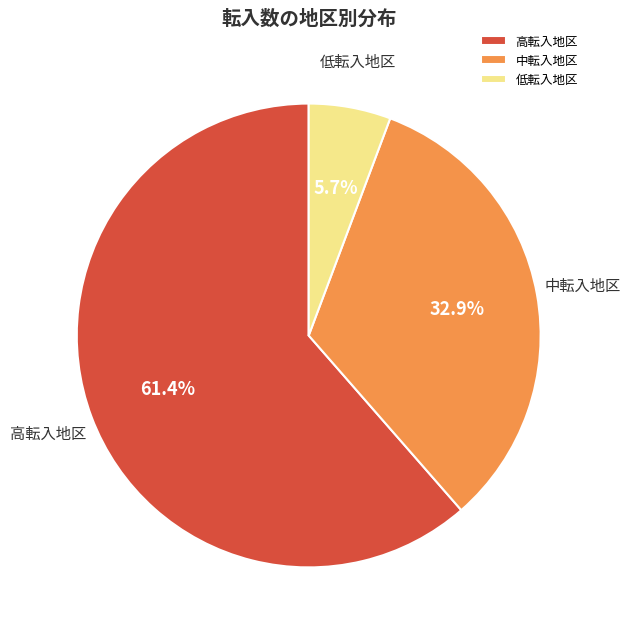

What is the ratio of the value at 高転入地区 to the value at 中転入地区?

1.9